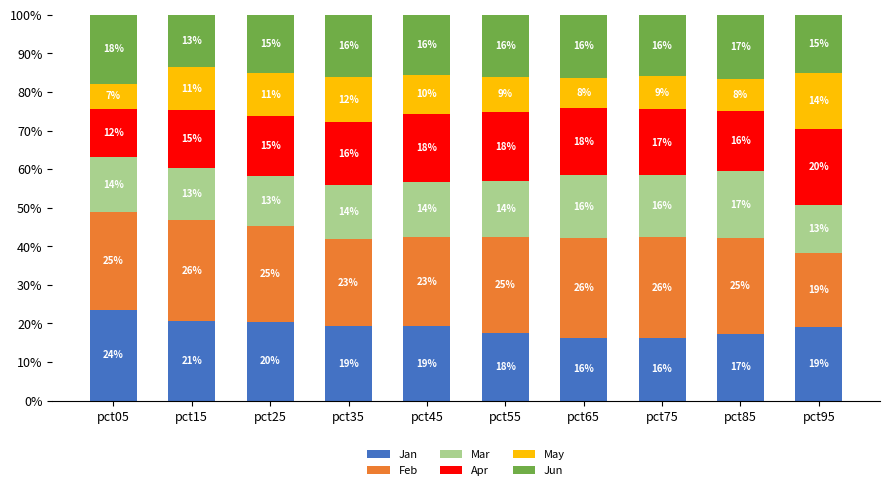

What is the lowest value of the Jan series?

16.3